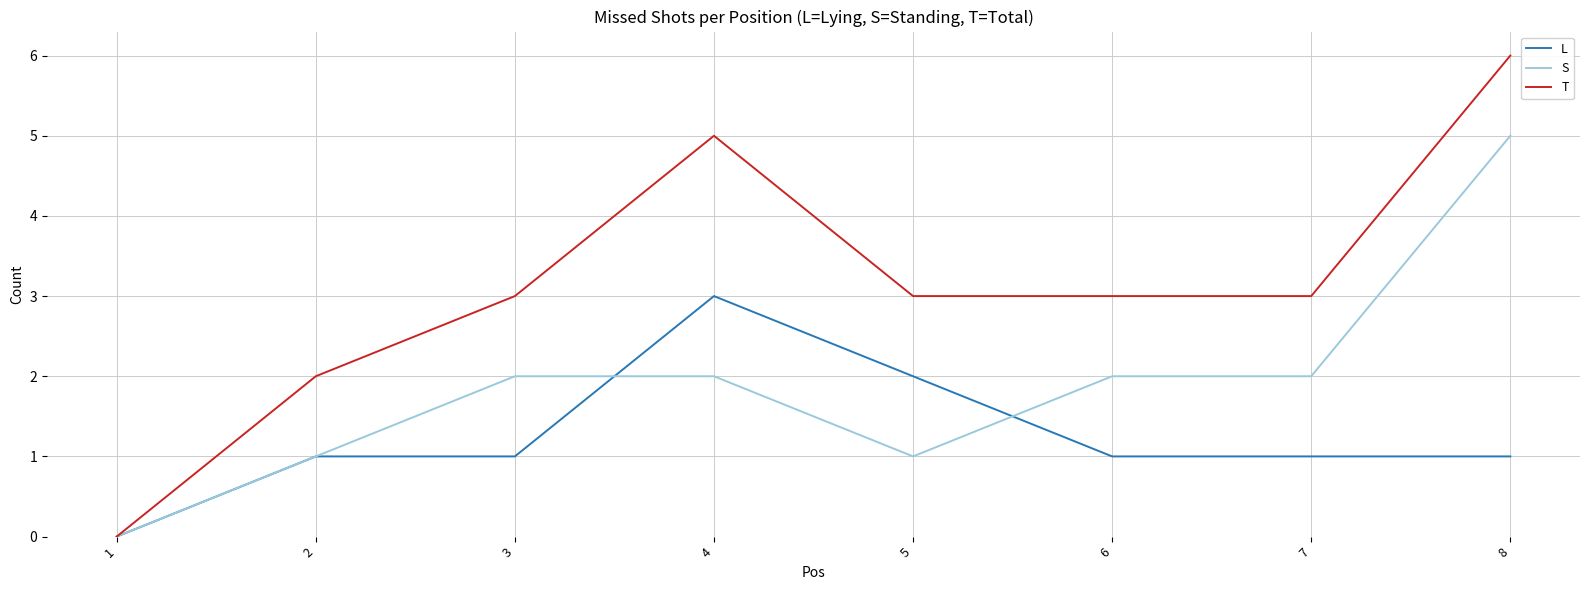

What is the greatest value displayed?

6